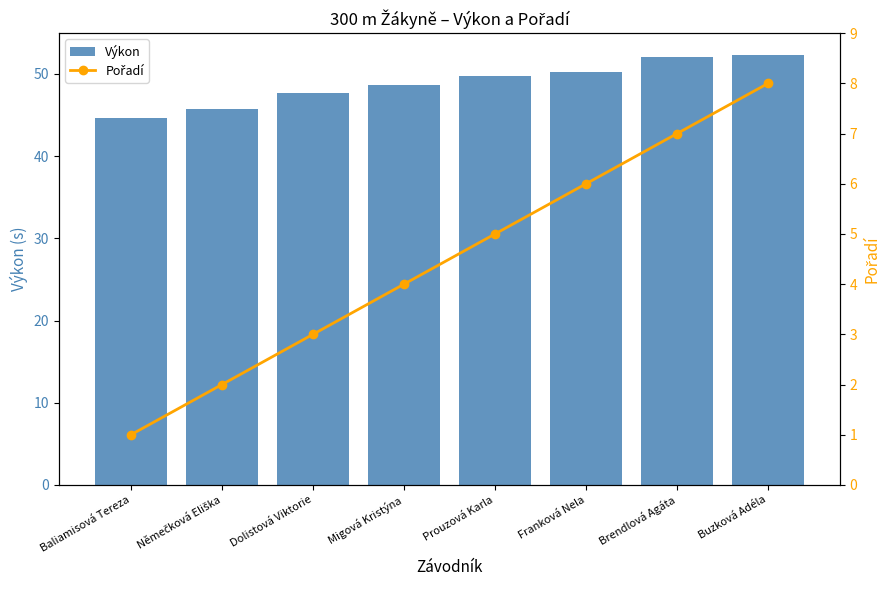

The value of Výkon at Buzková Adéla is 52.4. True or false?

True